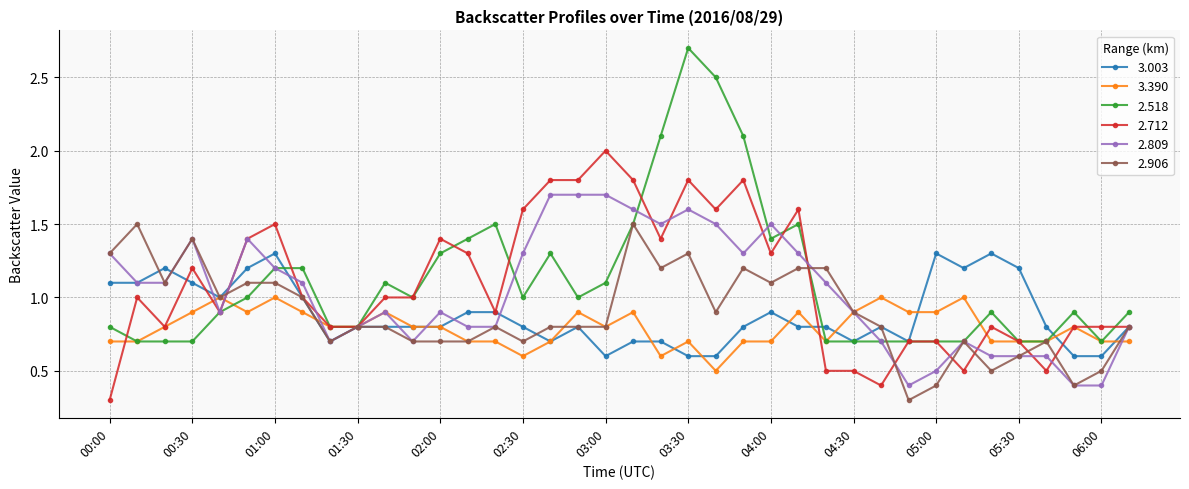

What is the value of the 2.809 point at the 26th from the left?

1.3